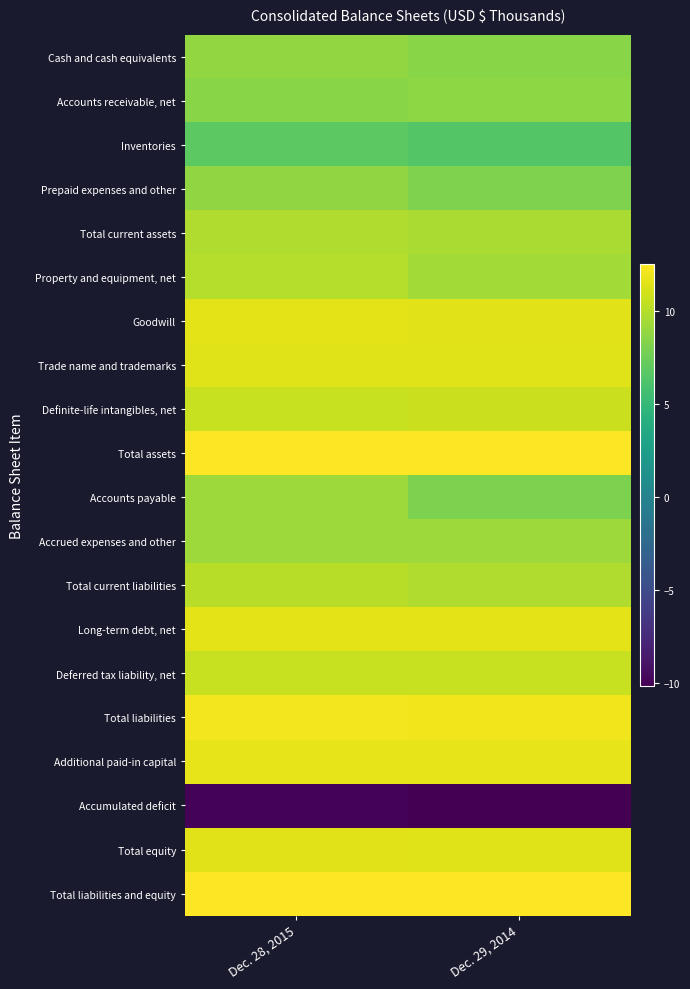

Reading left to right, what are all the values shown in this chart?

Cash and cash equivalents: Dec. 28, 2015=8.8	Dec. 29, 2014=8.5
Accounts receivable, net: Dec. 28, 2015=8.5	Dec. 29, 2014=8.6
Inventories: Dec. 28, 2015=6.8	Dec. 29, 2014=6.5
Prepaid expenses and other: Dec. 28, 2015=8.7	Dec. 29, 2014=8.2
Total current assets: Dec. 28, 2015=9.8	Dec. 29, 2014=9.6
Property and equipment, net: Dec. 28, 2015=10.0	Dec. 29, 2014=9.4
Goodwill: Dec. 28, 2015=11.6	Dec. 29, 2014=11.5
Trade name and trademarks: Dec. 28, 2015=11.4	Dec. 29, 2014=11.4
Definite-life intangibles, net: Dec. 28, 2015=10.6	Dec. 29, 2014=10.7
Total assets: Dec. 28, 2015=12.5	Dec. 29, 2014=12.5
Accounts payable: Dec. 28, 2015=9.2	Dec. 29, 2014=8.0
Accrued expenses and other: Dec. 28, 2015=9.2	Dec. 29, 2014=9.2
Total current liabilities: Dec. 28, 2015=10.1	Dec. 29, 2014=9.8
Long-term debt, net: Dec. 28, 2015=11.6	Dec. 29, 2014=11.6
Deferred tax liability, net: Dec. 28, 2015=10.7	Dec. 29, 2014=10.6
Total liabilities: Dec. 28, 2015=12.1	Dec. 29, 2014=12.1
Additional paid-in capital: Dec. 28, 2015=11.7	Dec. 29, 2014=11.7
Accumulated deficit: Dec. 28, 2015=-10.0	Dec. 29, 2014=-10.2
Total equity: Dec. 28, 2015=11.5	Dec. 29, 2014=11.4
Total liabilities and equity: Dec. 28, 2015=12.5	Dec. 29, 2014=12.5